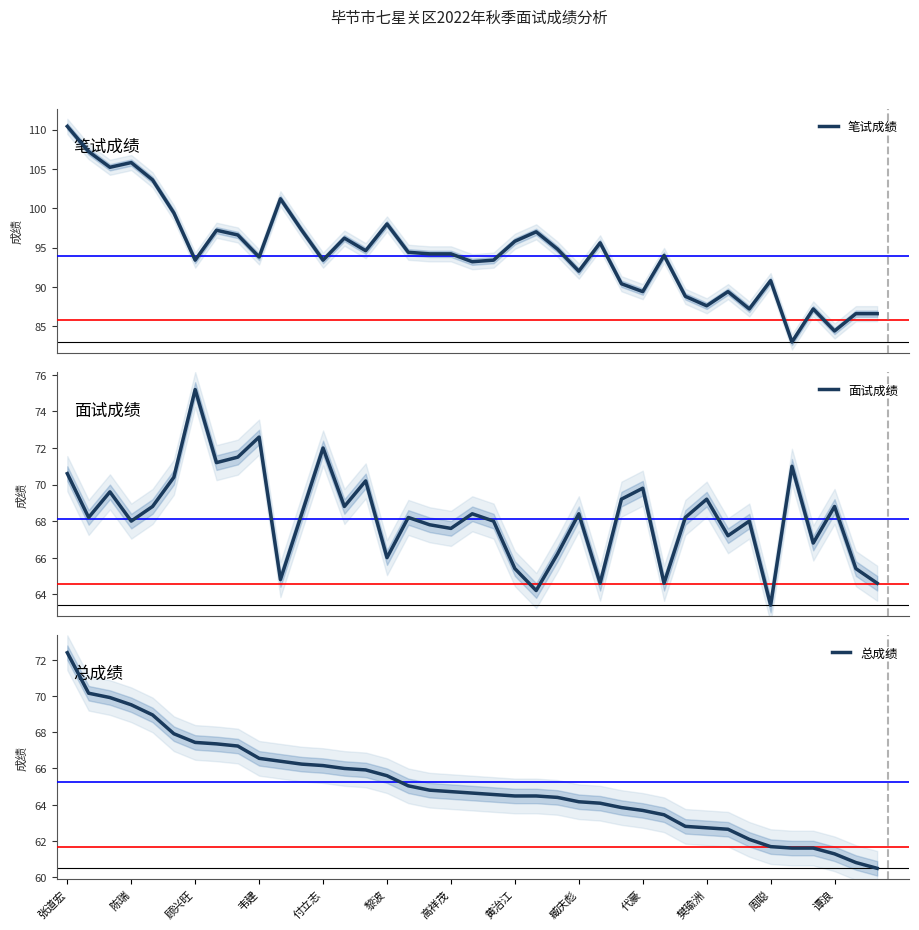

How many interior local valleys does the 面试成绩 series have?

13